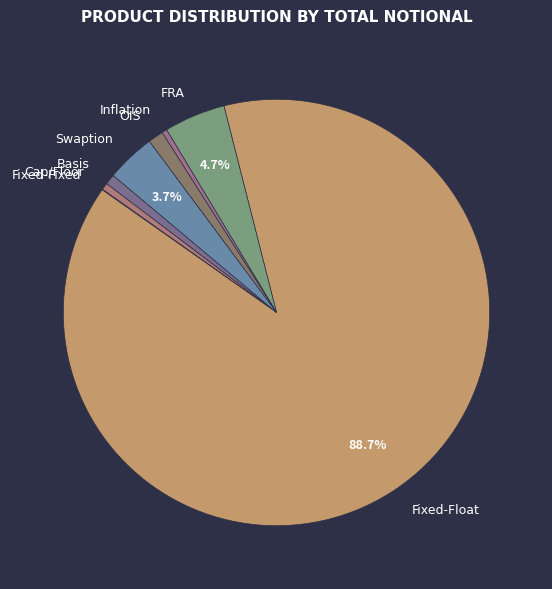

What portion of the pie excludes Fixed-Float?

11.3%